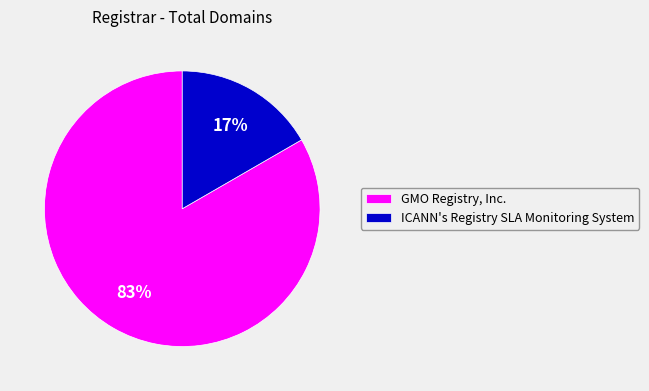

Does GMO Registry, Inc. represent more than half of the total?

Yes